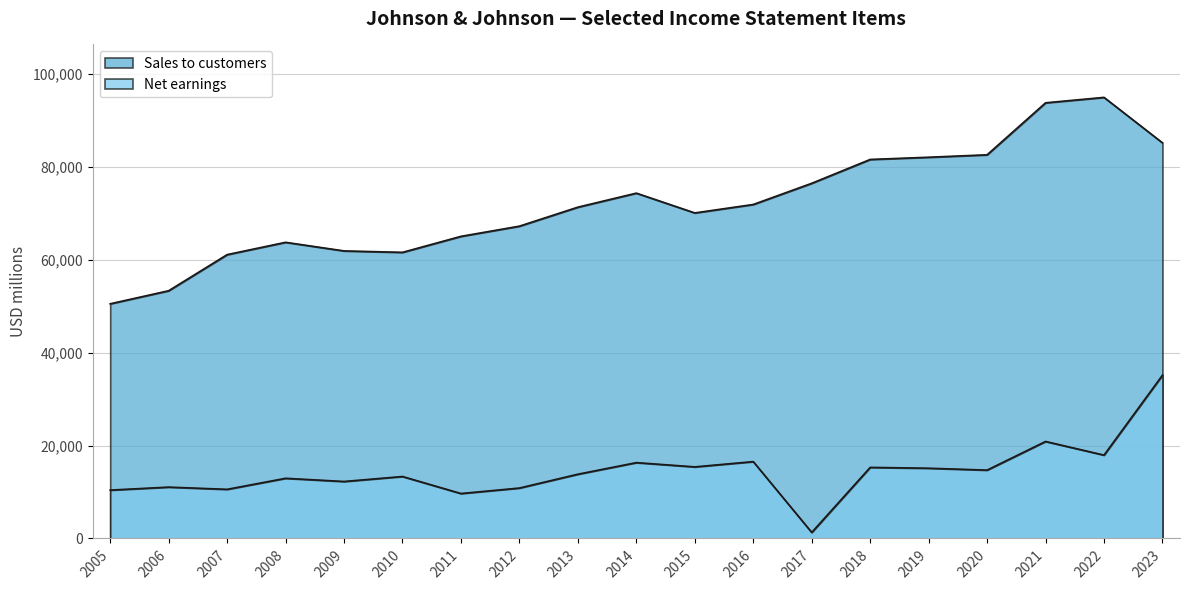

How many values in the Net earnings series exceed 13831?

9